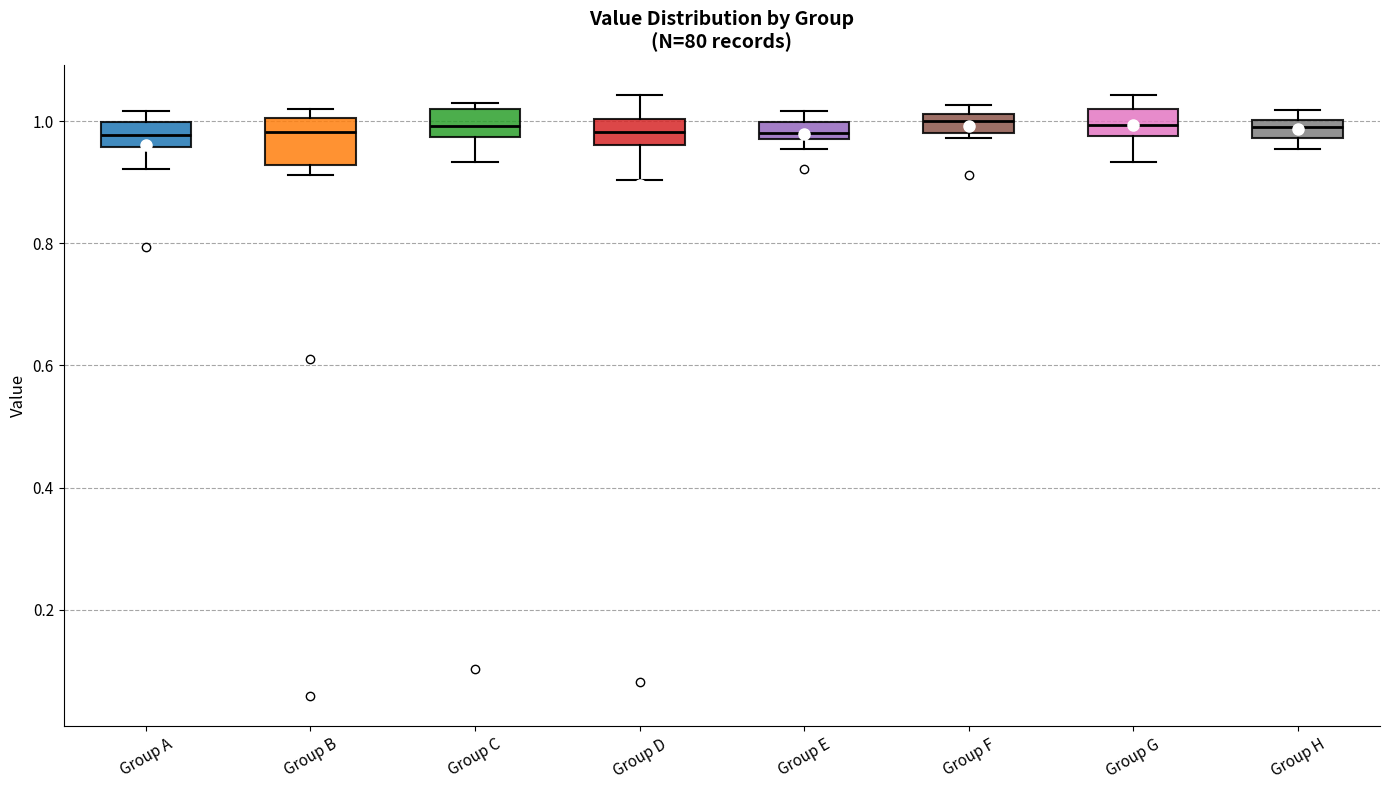

Where does the median line of the box for Group F sit on the y-axis? The values are not printed on the chart, so give them approximately, as read against the axis.

1.00